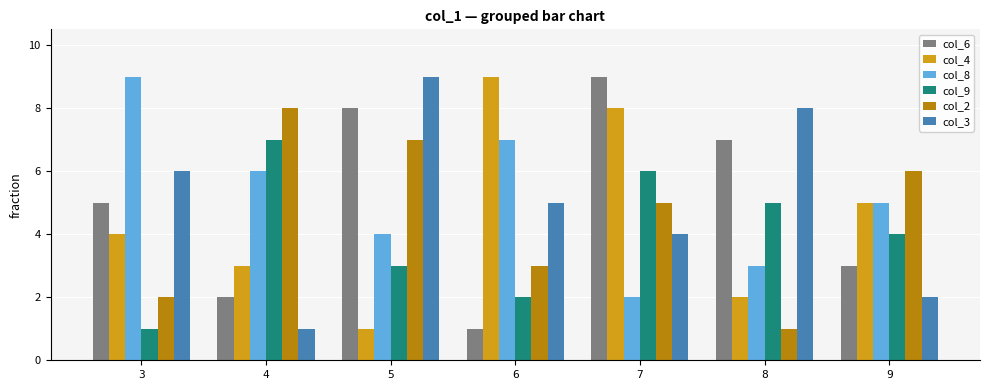

How many values in the col_6 series are below 5?

3